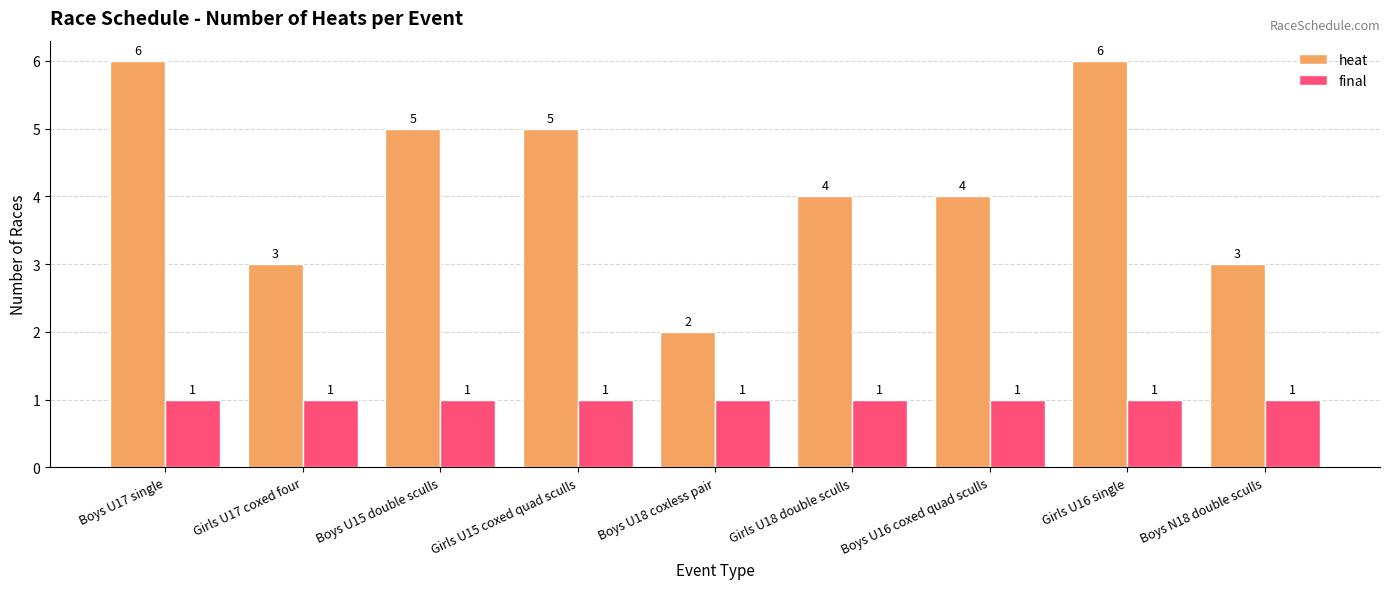

What is the highest value of the final series?

1